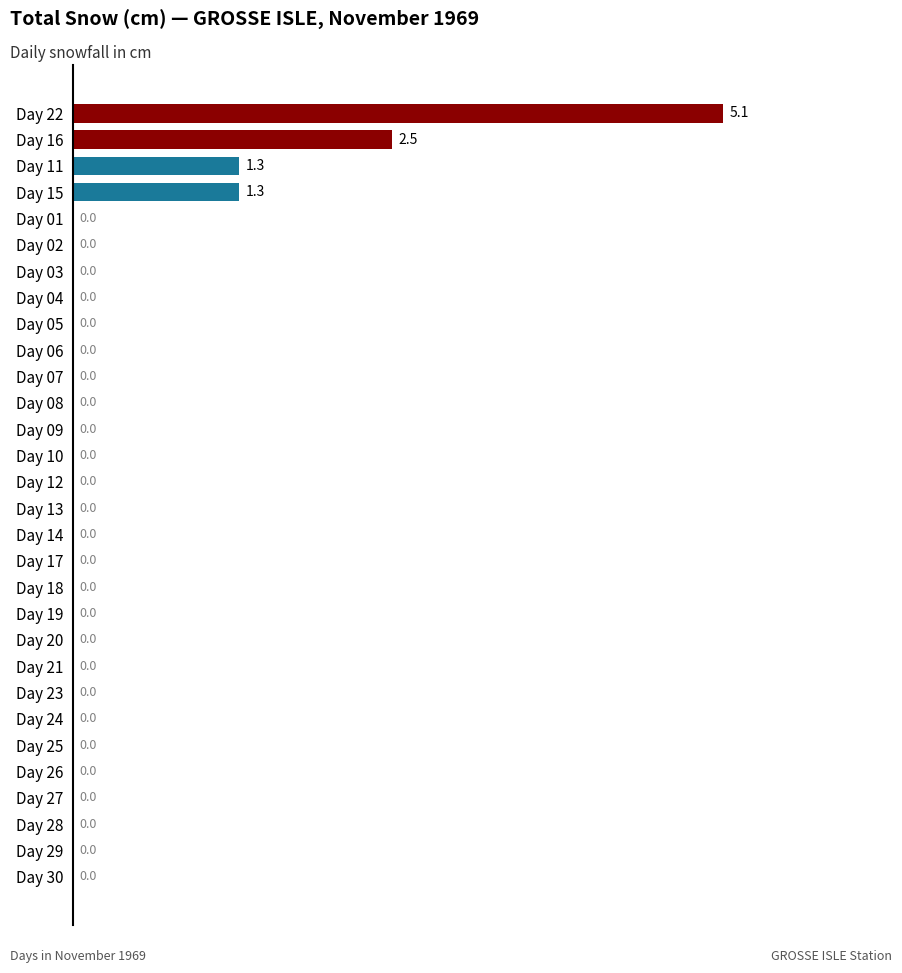

At which label is the value closest to 2?

Day 16